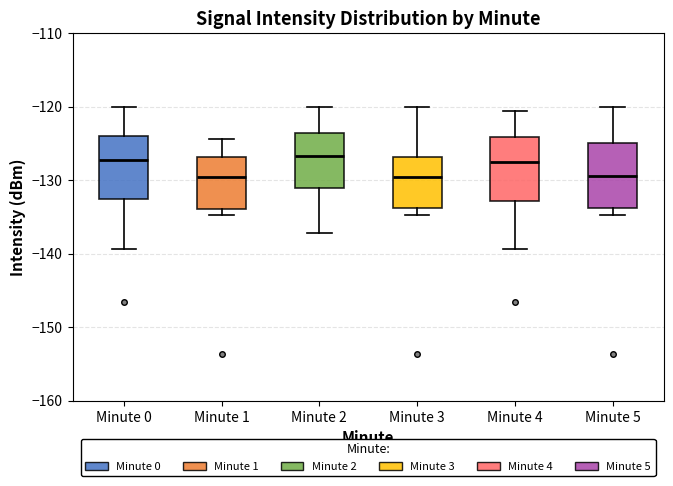

Where is the upper edge of the box for Minute 2 on the y-axis? The values are not printed on the chart, so give them approximately, as read against the axis.

-124